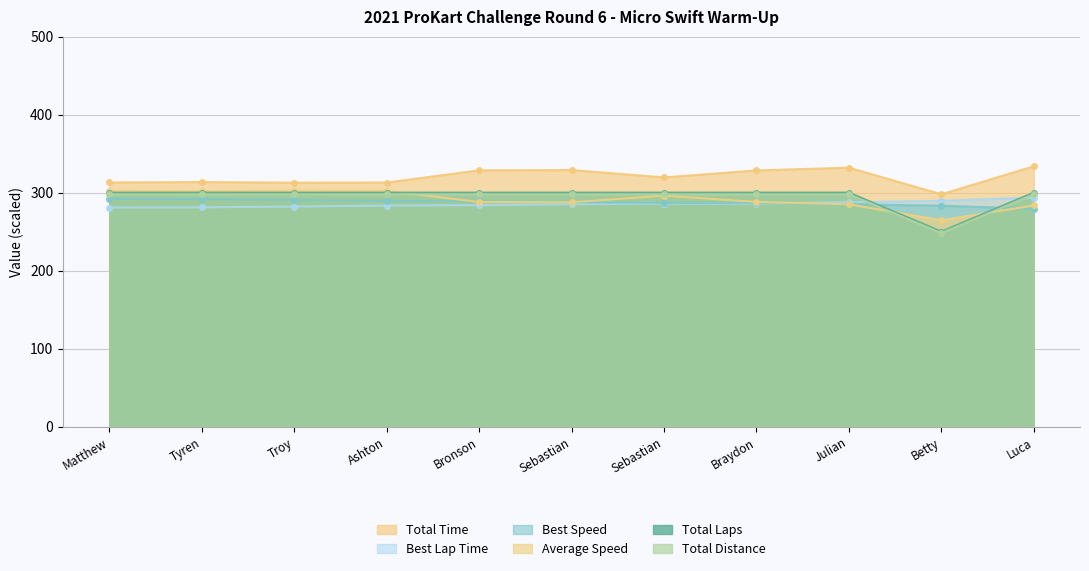

How many intersections are there between Average Speed and Total Distance?

3